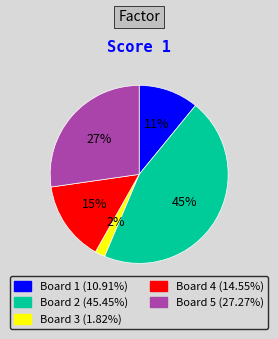

Is there any slice that represents more than half of the pie?

No